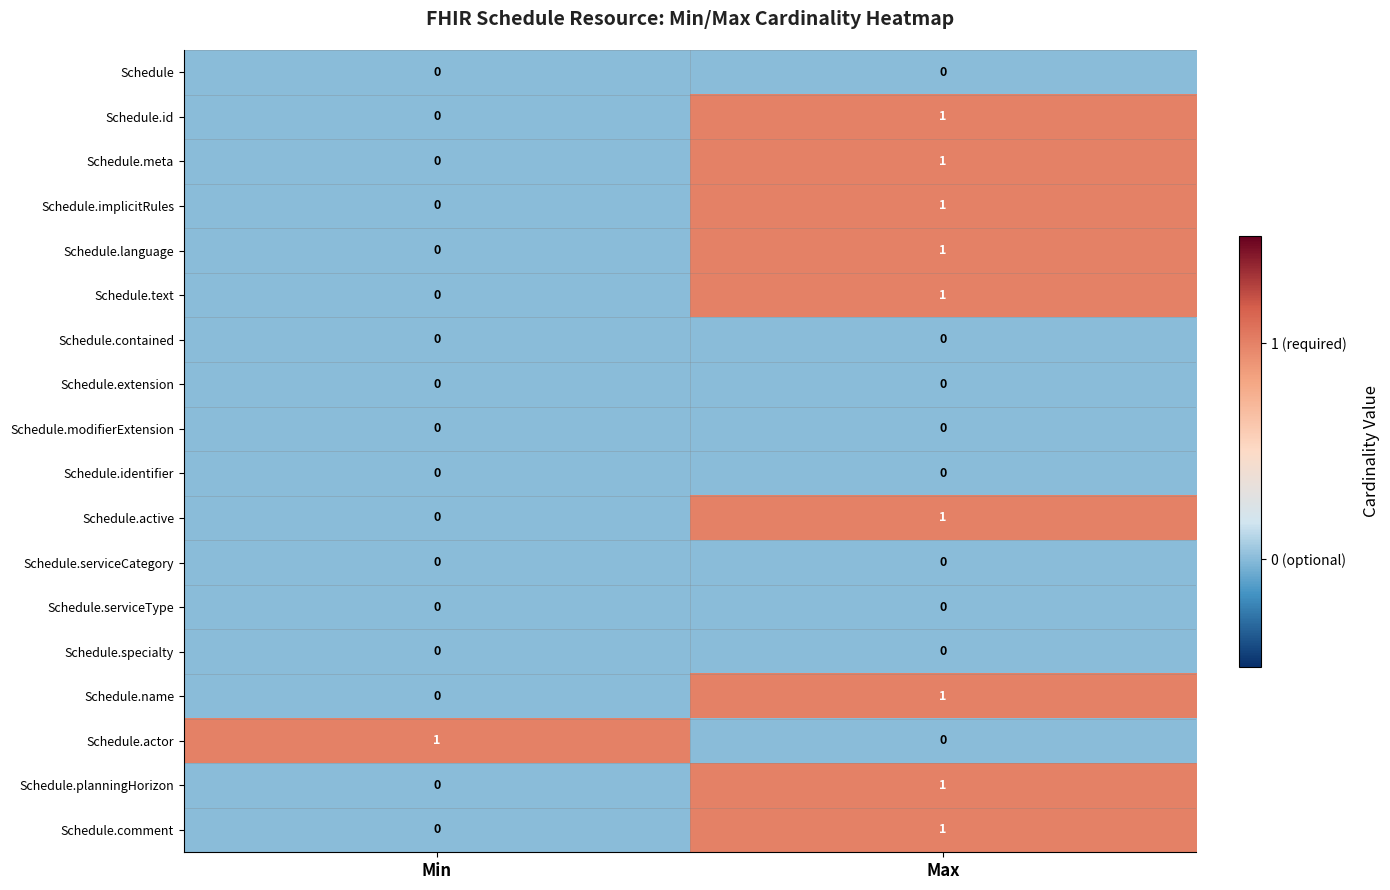

The value of Schedule.extension at Max is 0. True or false?

True